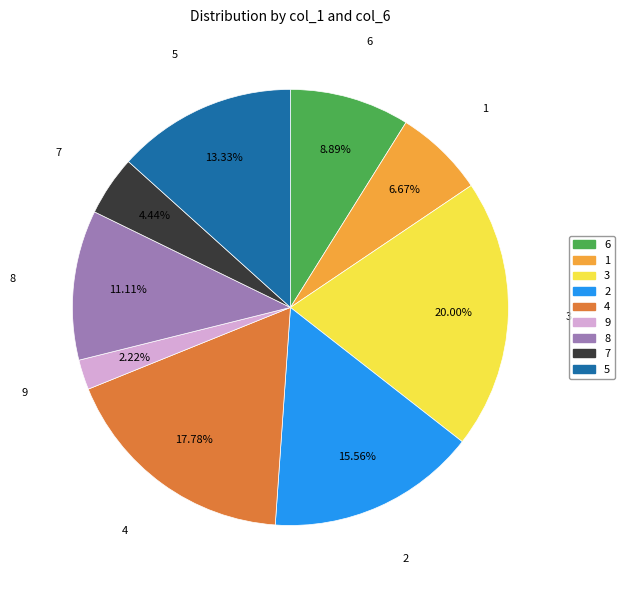

What percentage do 3 and 1 together represent?

26.7%